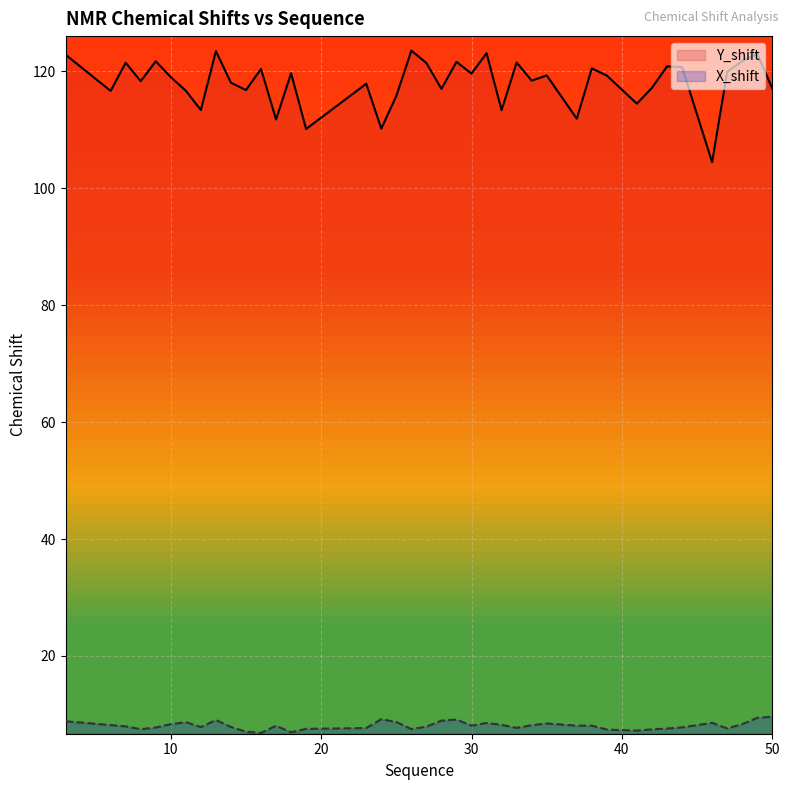

How many data points in X_shift are above 8?

21